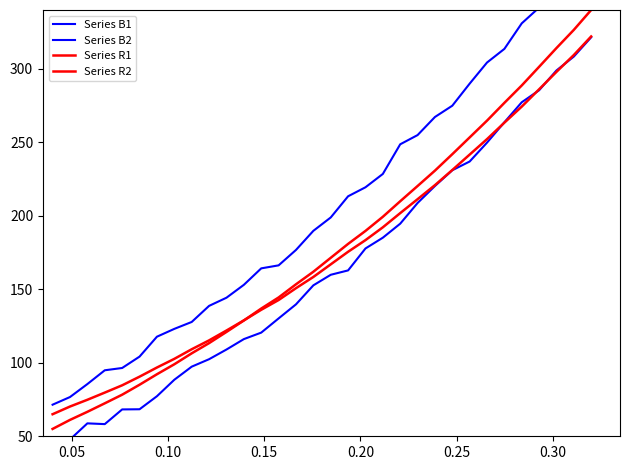

True or false: Series B2 and Series R1 intersect in this chart.

False